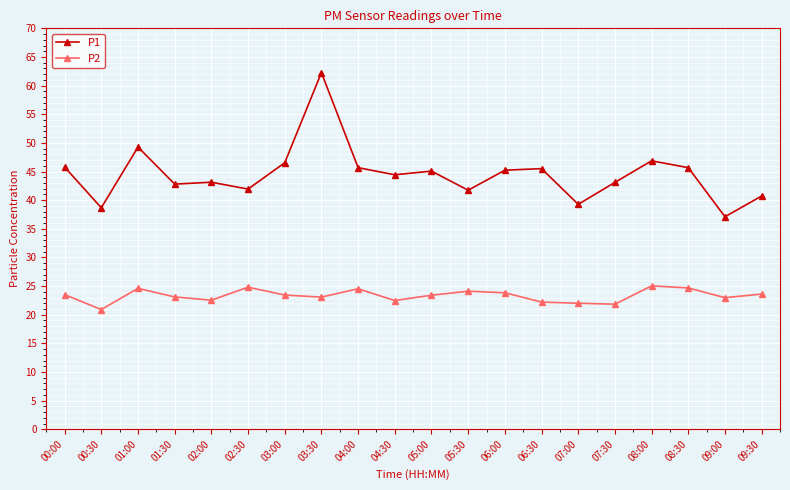

How many lines are shown in the chart?

2